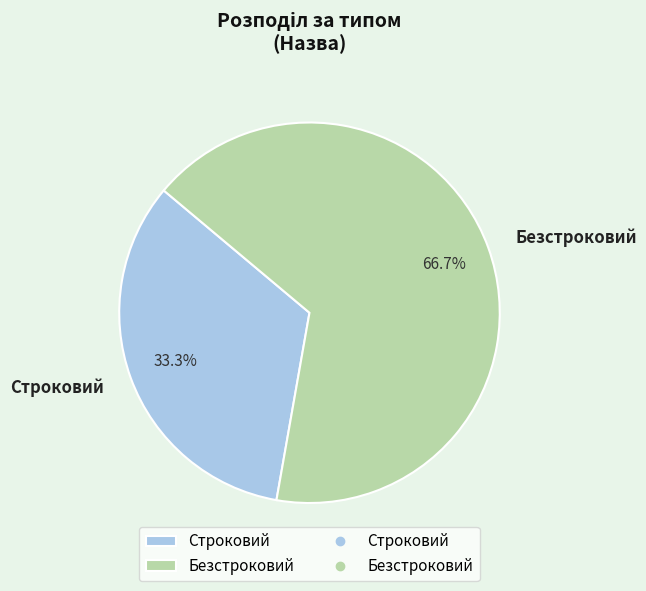

How many segments does this pie chart have?

2